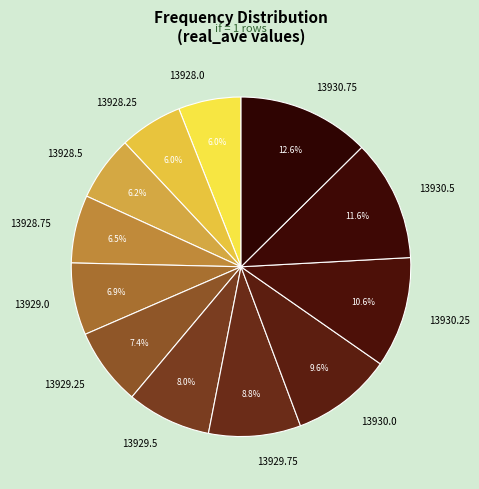

What is the largest slice in the pie chart?

13930.75